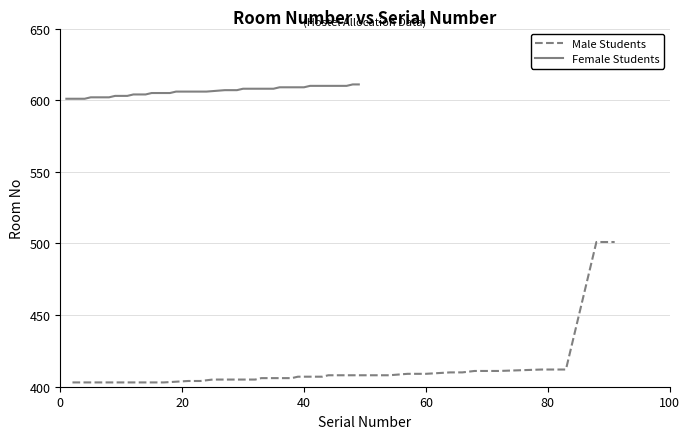

What are all the series names shown in the legend?

Male Students, Female Students